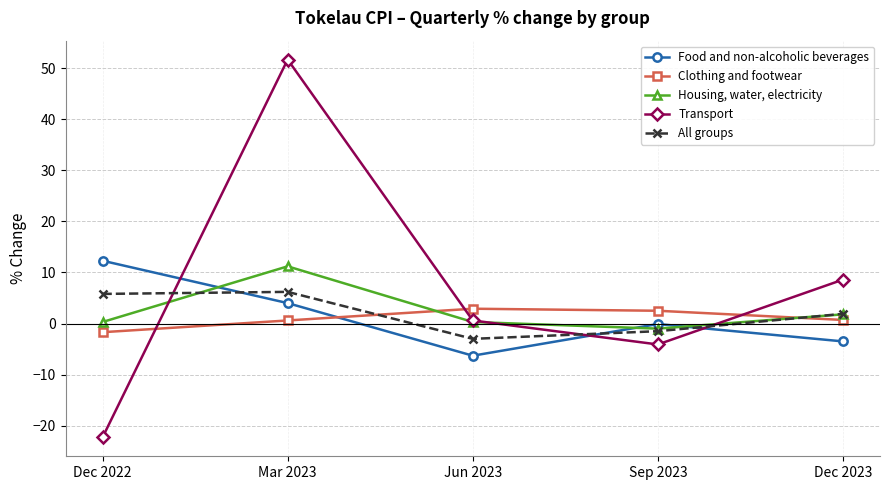

How many Clothing and footwear values are between 0 and 2?

2